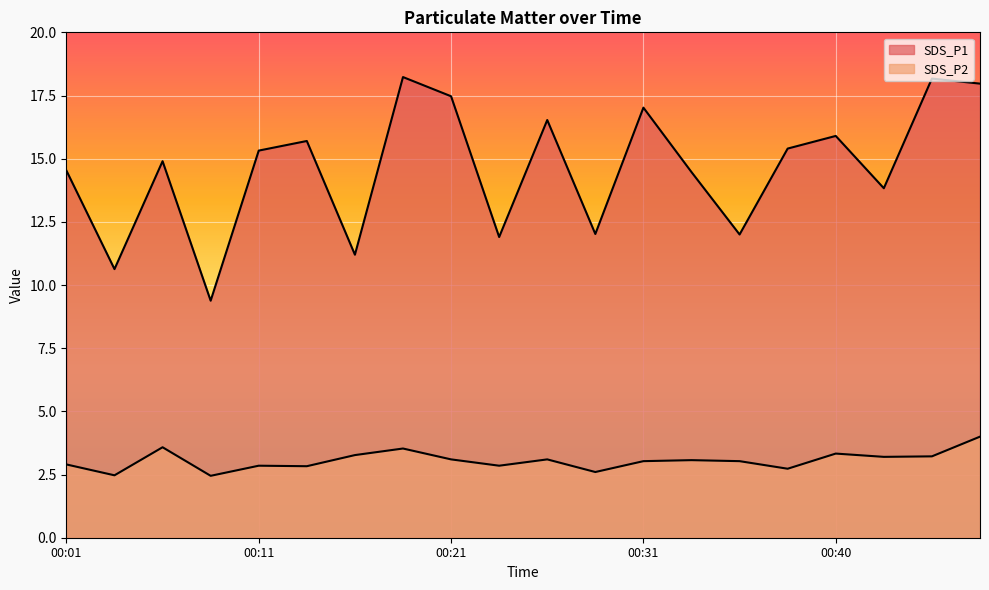

At which category does SDS_P1 reach its first local peak?

00:06